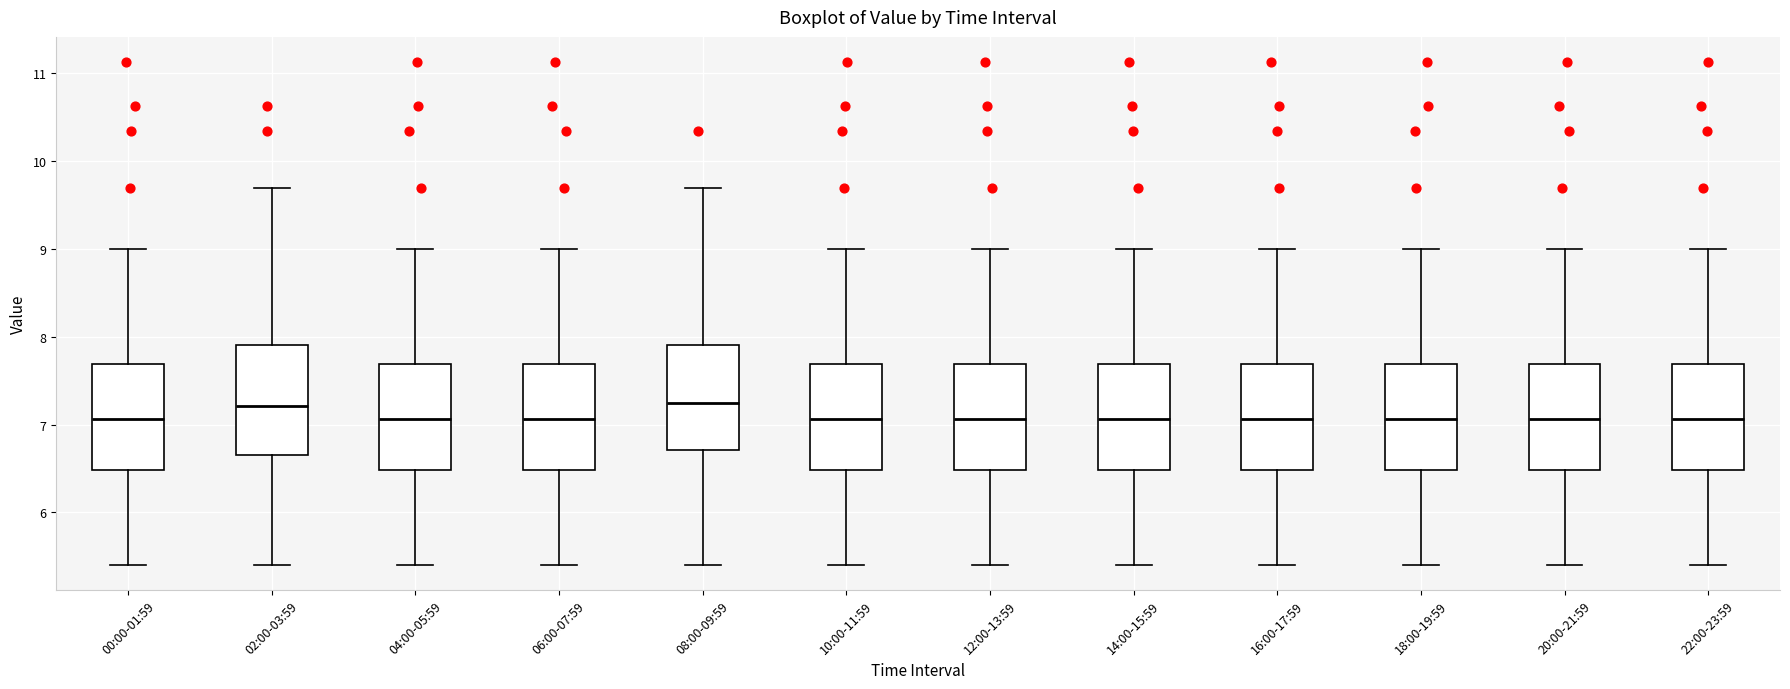

Reading left to right, transcribe this box plot: for each box, give where its median line is, the range the box spans, and where its two whiskers end, as read against the y-axis. The values are not printed on the chart, so give them approximately, as read against the axis.

00:00-01:59: median 7.1, box 6.5 to 7.7, whiskers 5.4 to 9.0
02:00-03:59: median 7.2, box 6.7 to 7.9, whiskers 5.4 to 9.7
04:00-05:59: median 7.1, box 6.5 to 7.7, whiskers 5.4 to 9.0
06:00-07:59: median 7.1, box 6.5 to 7.7, whiskers 5.4 to 9.0
08:00-09:59: median 7.2, box 6.7 to 7.9, whiskers 5.4 to 9.7
10:00-11:59: median 7.1, box 6.5 to 7.7, whiskers 5.4 to 9.0
12:00-13:59: median 7.1, box 6.5 to 7.7, whiskers 5.4 to 9.0
14:00-15:59: median 7.1, box 6.5 to 7.7, whiskers 5.4 to 9.0
16:00-17:59: median 7.1, box 6.5 to 7.7, whiskers 5.4 to 9.0
18:00-19:59: median 7.1, box 6.5 to 7.7, whiskers 5.4 to 9.0
20:00-21:59: median 7.1, box 6.5 to 7.7, whiskers 5.4 to 9.0
22:00-23:59: median 7.1, box 6.5 to 7.7, whiskers 5.4 to 9.0